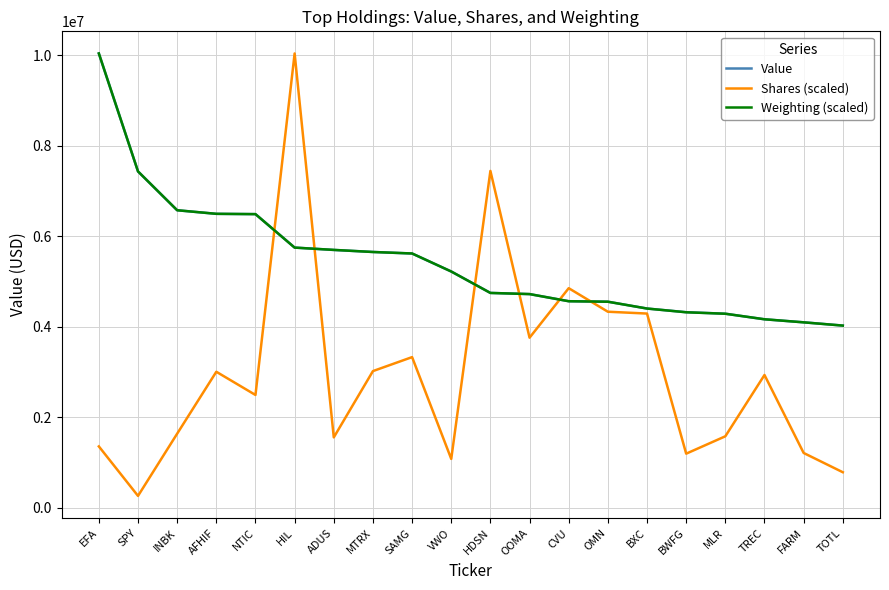

Which category has the lowest value across all series?

SPY